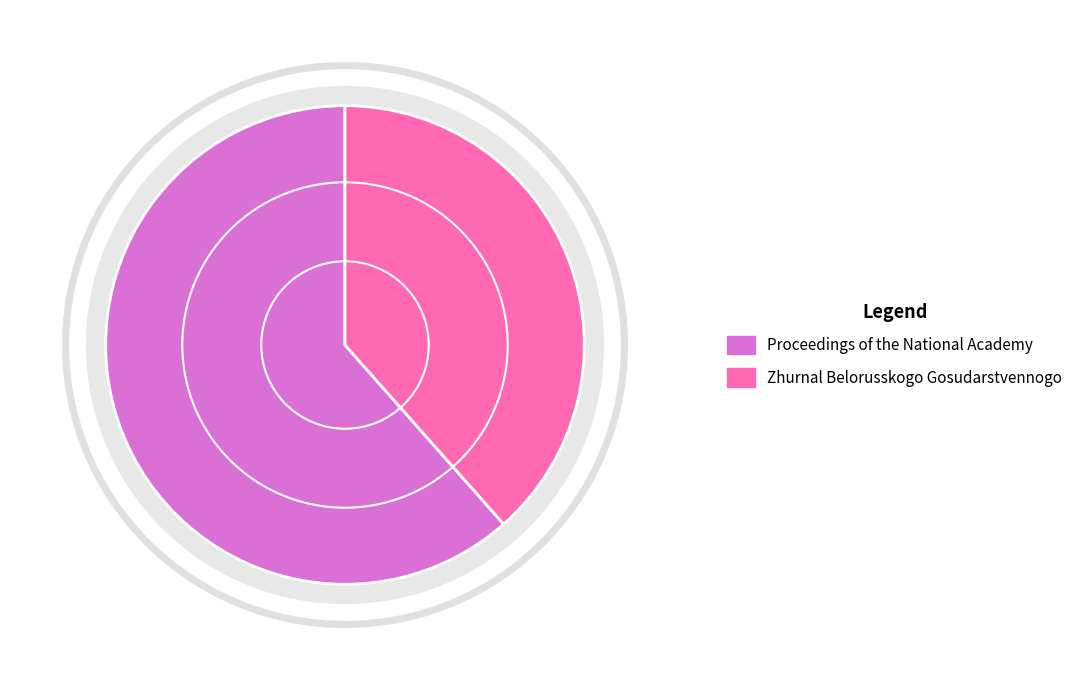

How much of the chart is everything except Zhurnal Belorusskogo Gosudarstvennogo?

61.5%